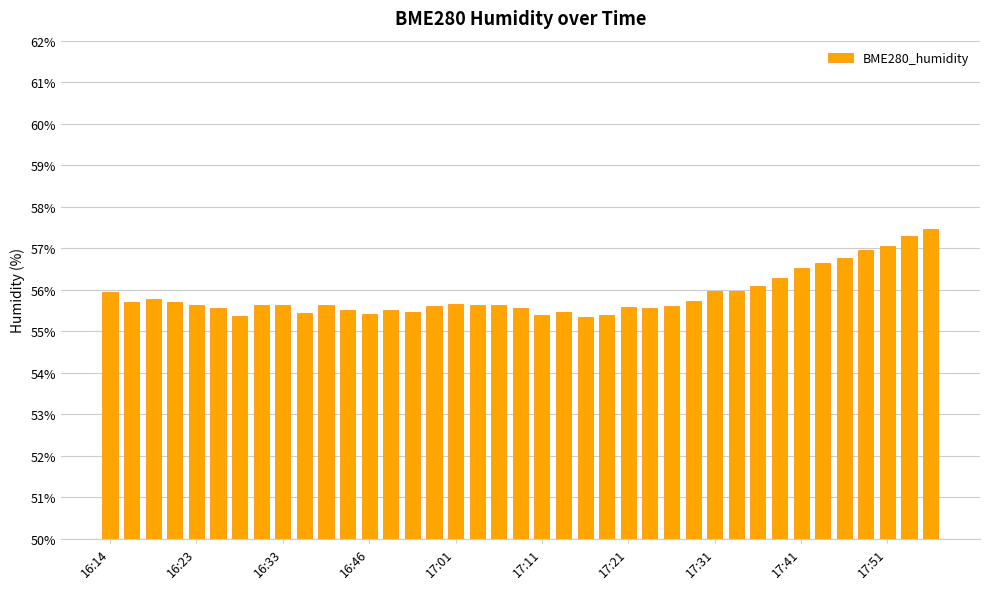

What is the greatest value displayed?

57.5